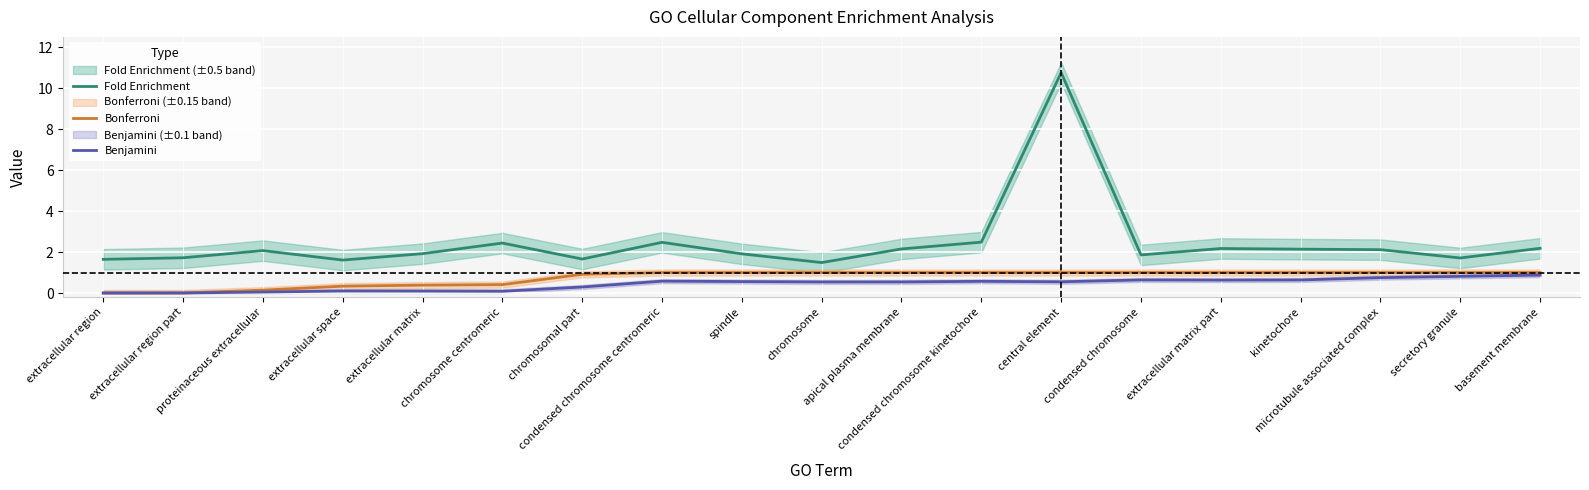

What is the difference between the Fold Enrichment values at extracellular space and condensed chromosome centromeric?

0.9